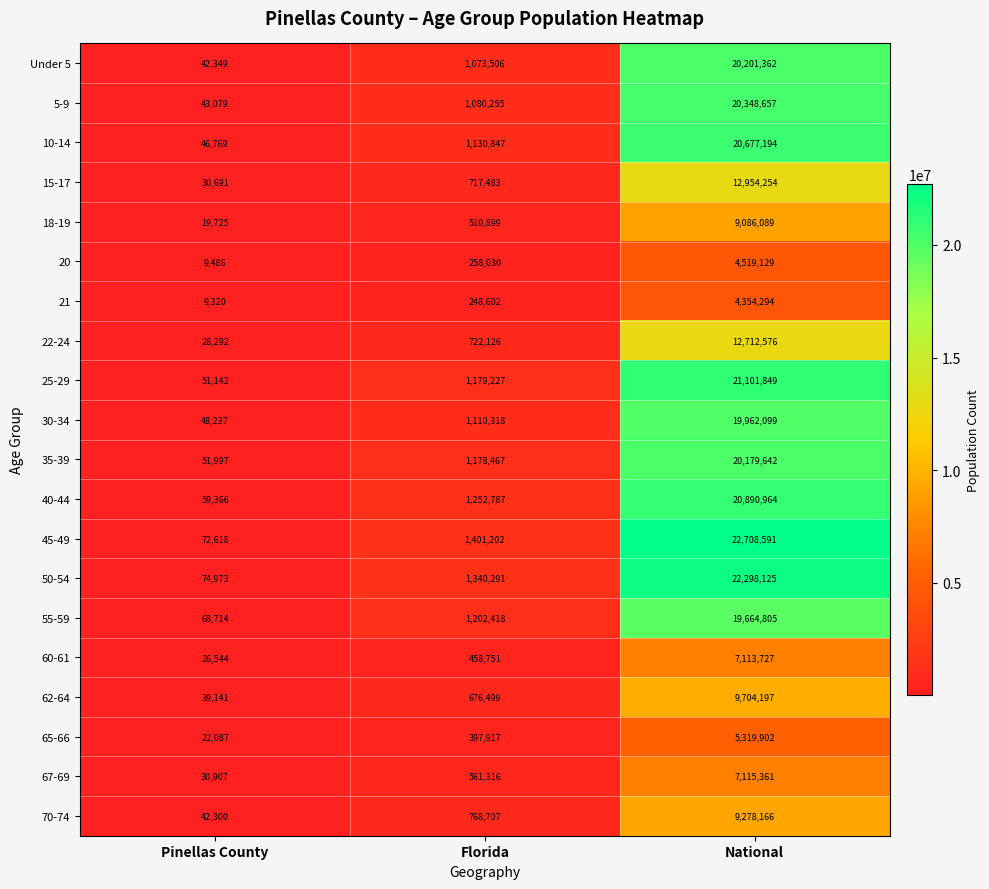

Rank the series at Florida from lowest to highest value.

21, 20, 65-66, 60-61, 18-19, 67-69, 62-64, 15-17, 22-24, 70-74, Under 5, 5-9, 30-34, 10-14, 35-39, 25-29, 55-59, 40-44, 50-54, 45-49